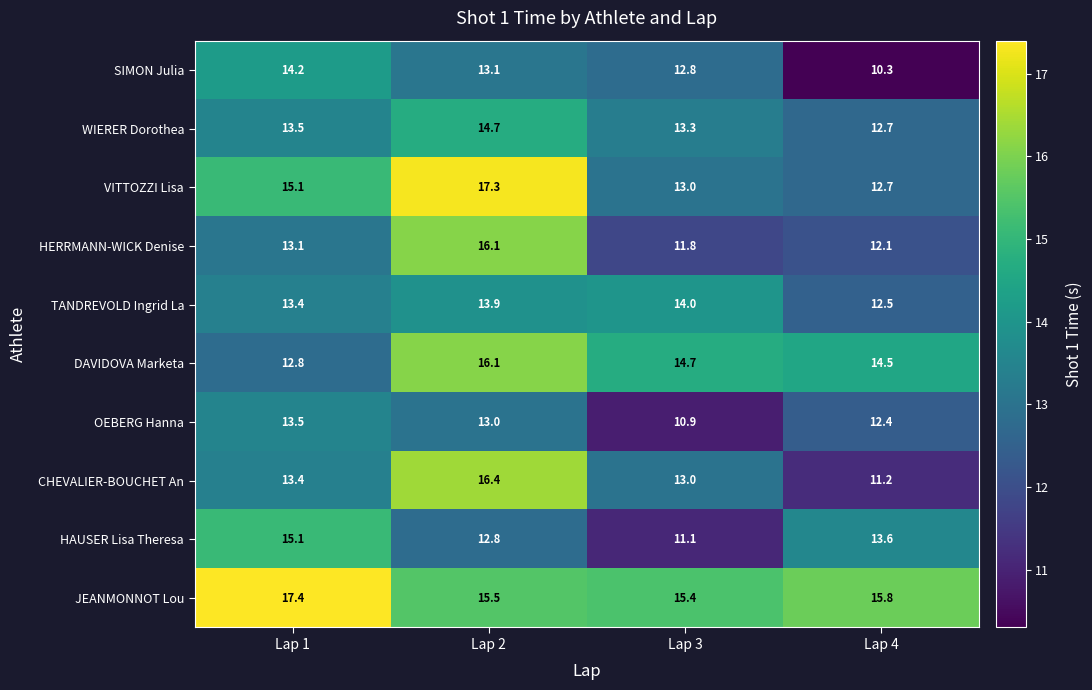

What is the minimum value for SIMON Julia?

10.3